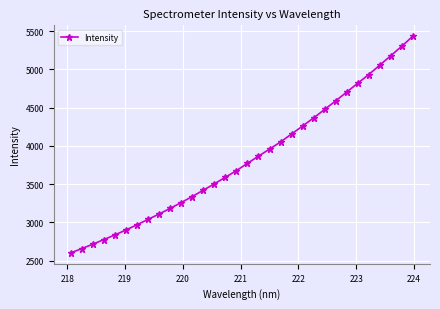

What is the value of the 30th point from the left?

5179.7